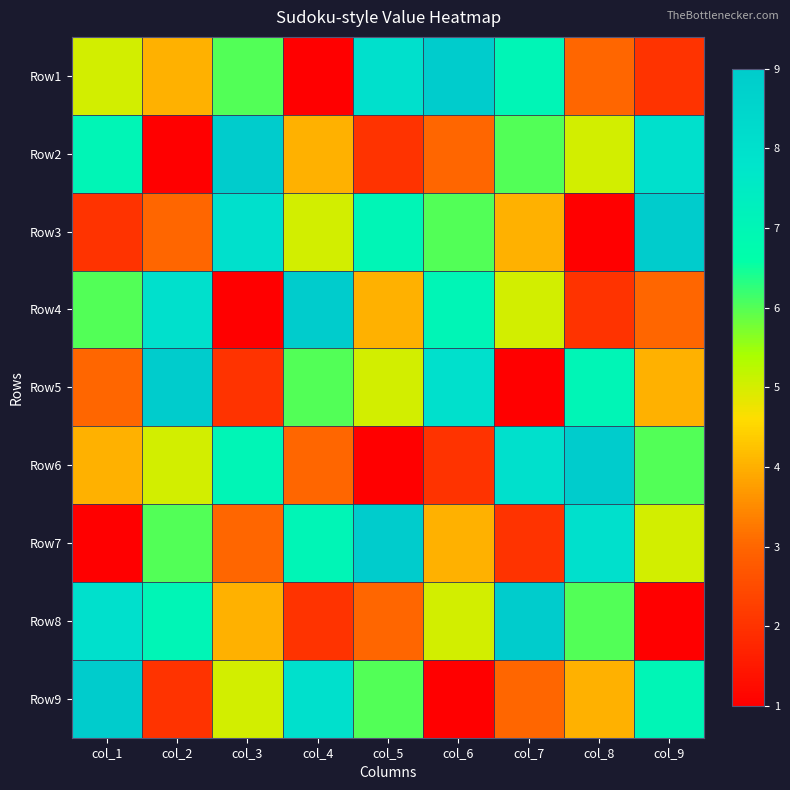

Count the number of categories in the chart.

9